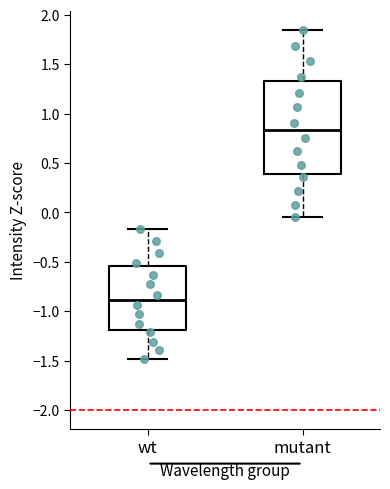

Reading left to right, read every box against the y-axis: the position of its median line, the range the box covers, and the ends of its whiskers. The values are not printed on the chart, so give them approximately, as read against the axis.

wt: median -0.90, box -1.20 to -0.55, whiskers -1.50 to -0.15
mutant: median 0.85, box 0.40 to 1.35, whiskers -0.05 to 1.85